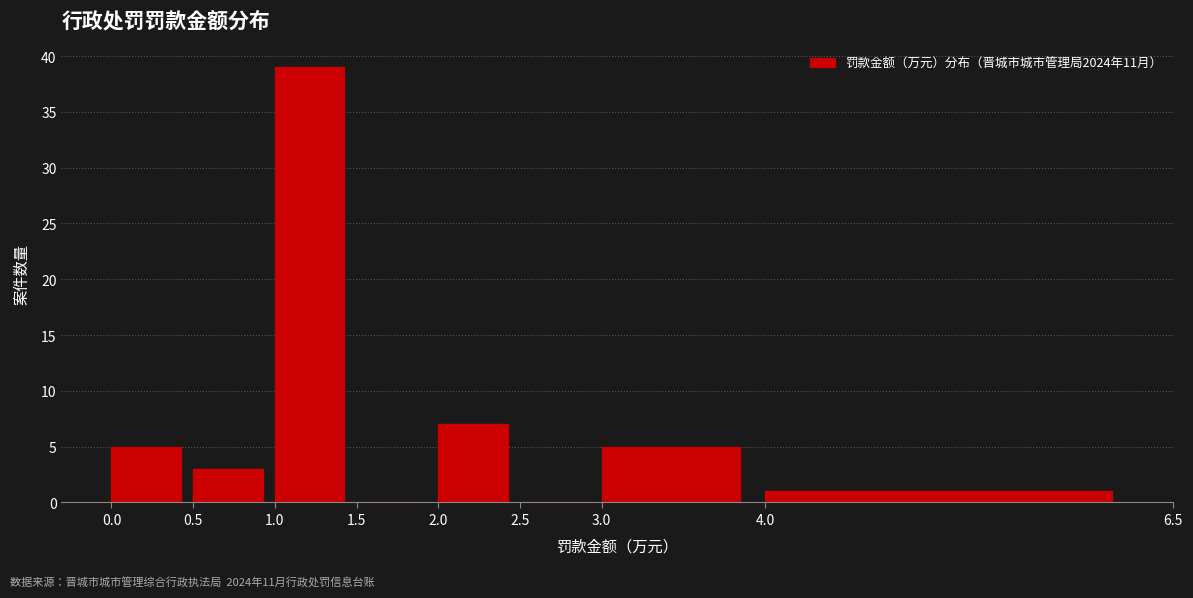

Reading left to right, list every bar in this chart as the range it spans on the x-axis followed by its height. The values are not printed on the chart, so give them approximately, as read against the axis.

0.0 to 0.5: 5
0.5 to 1.0: 3
1.0 to 1.5: 39
1.5 to 2.0: 0
2.0 to 2.5: 7
2.5 to 3.0: 0
3.0 to 4.0: 5
4.0 to 6.5: 1